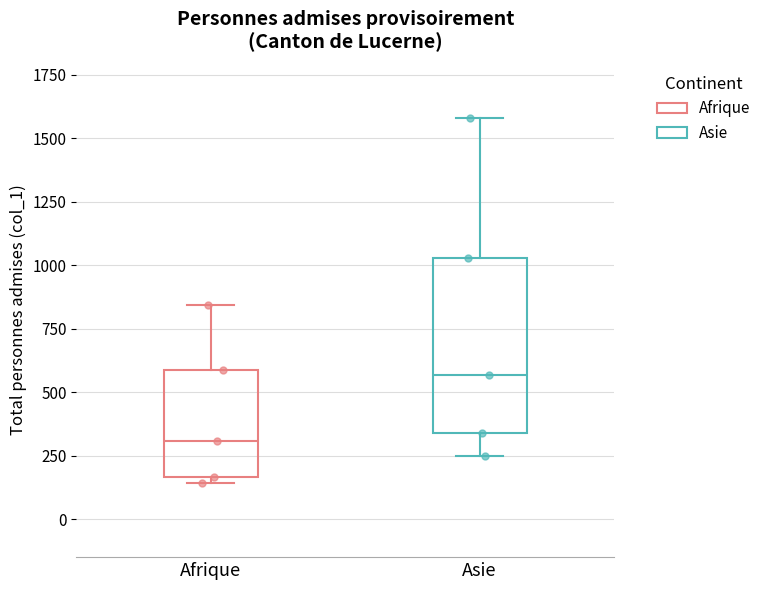

Comparing the boxes themselves (not the whiskers), which one is the tallest?

Asie